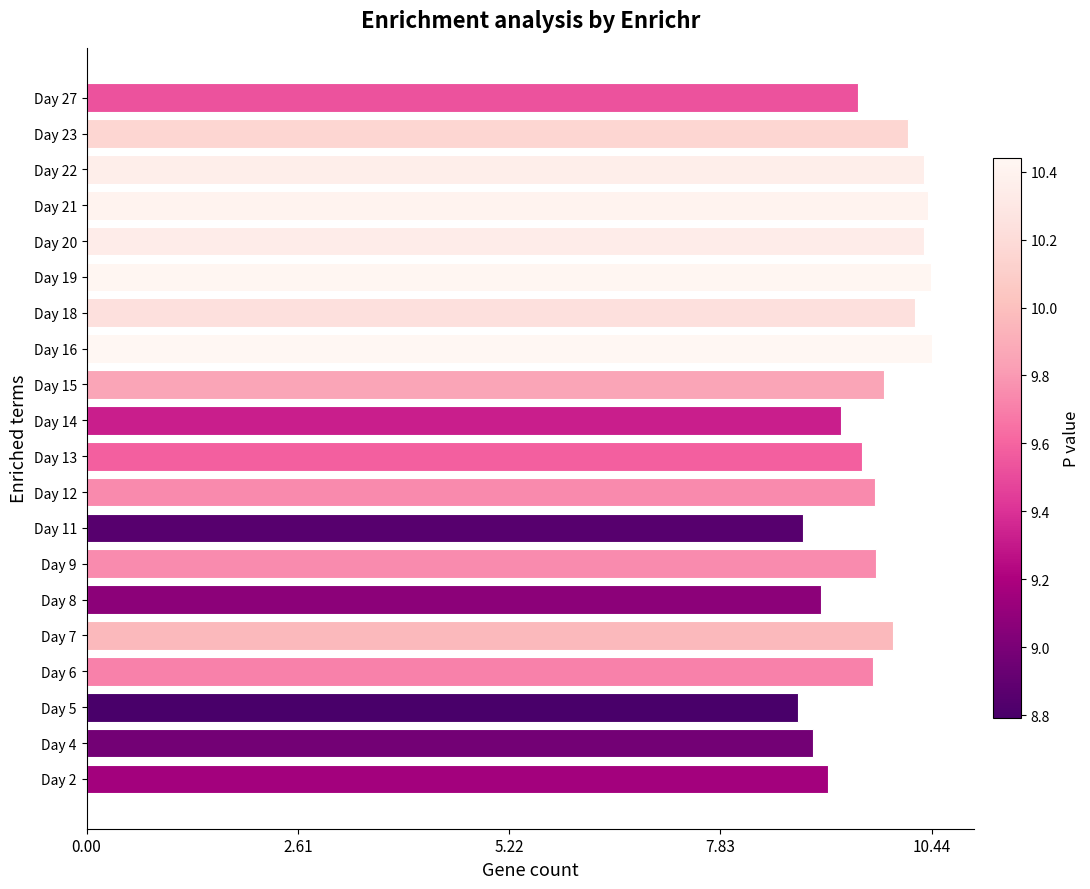

Between Day 20 and Day 4, which is larger?

Day 20